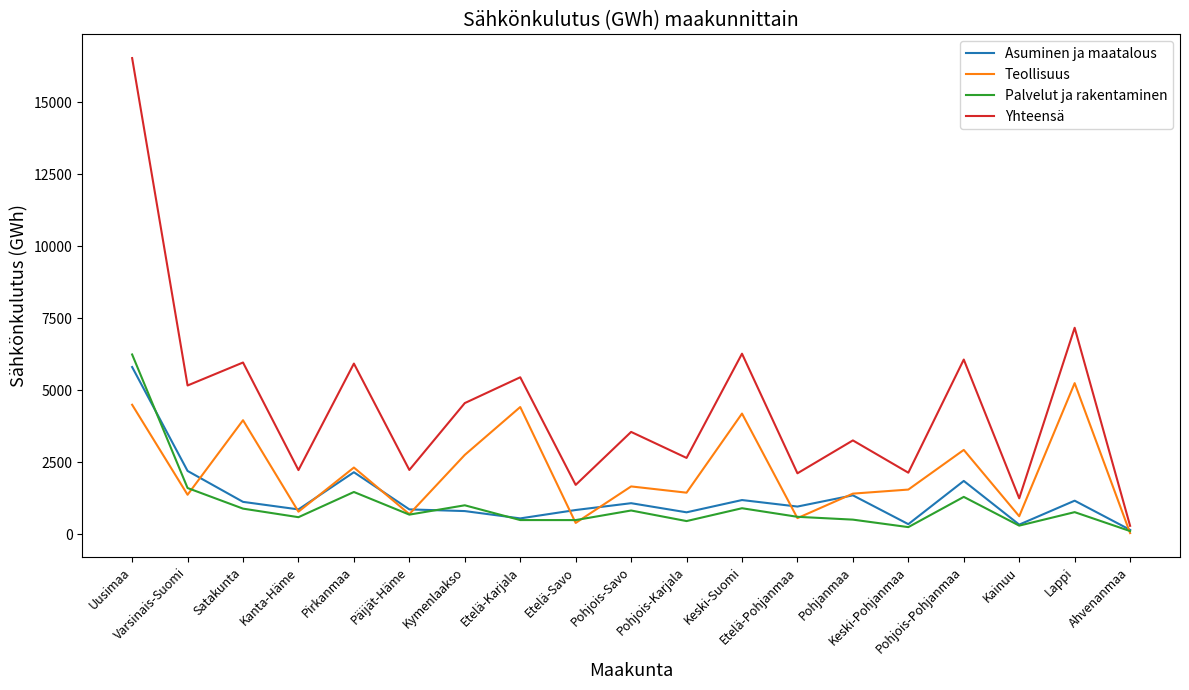

How many lines are shown in the chart?

4